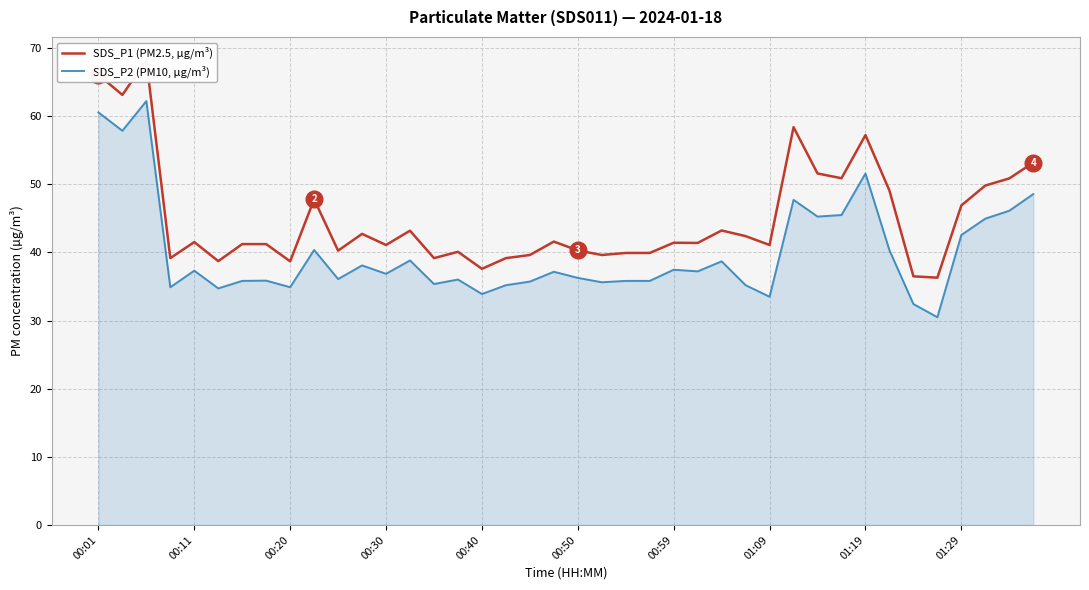

What is the highest value of the SDS_P2 (PM10, µg/m³) series?

62.2